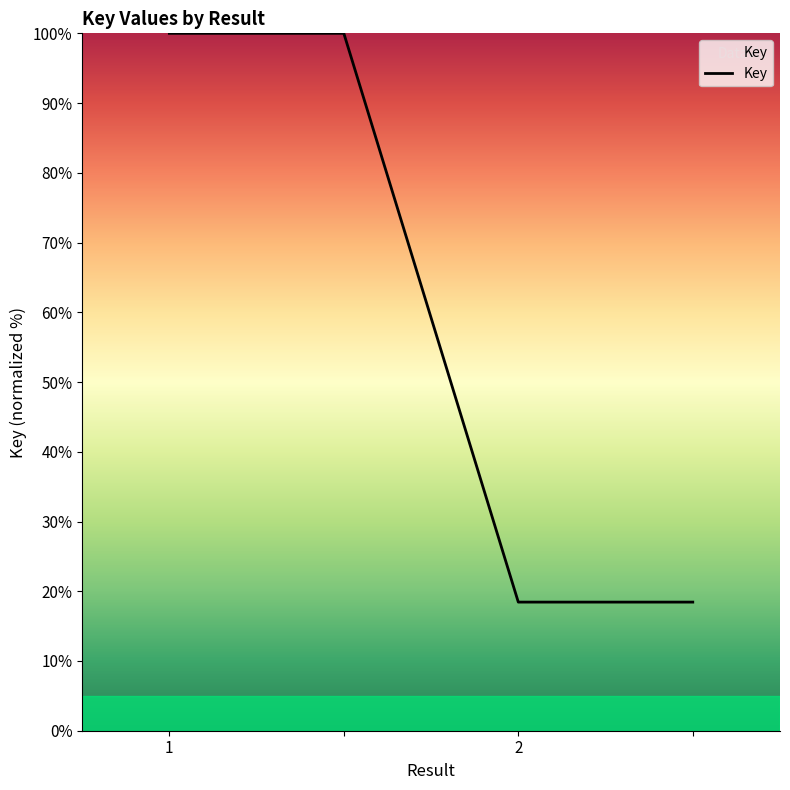

What is the difference between the maximum and second lowest values?

81.6